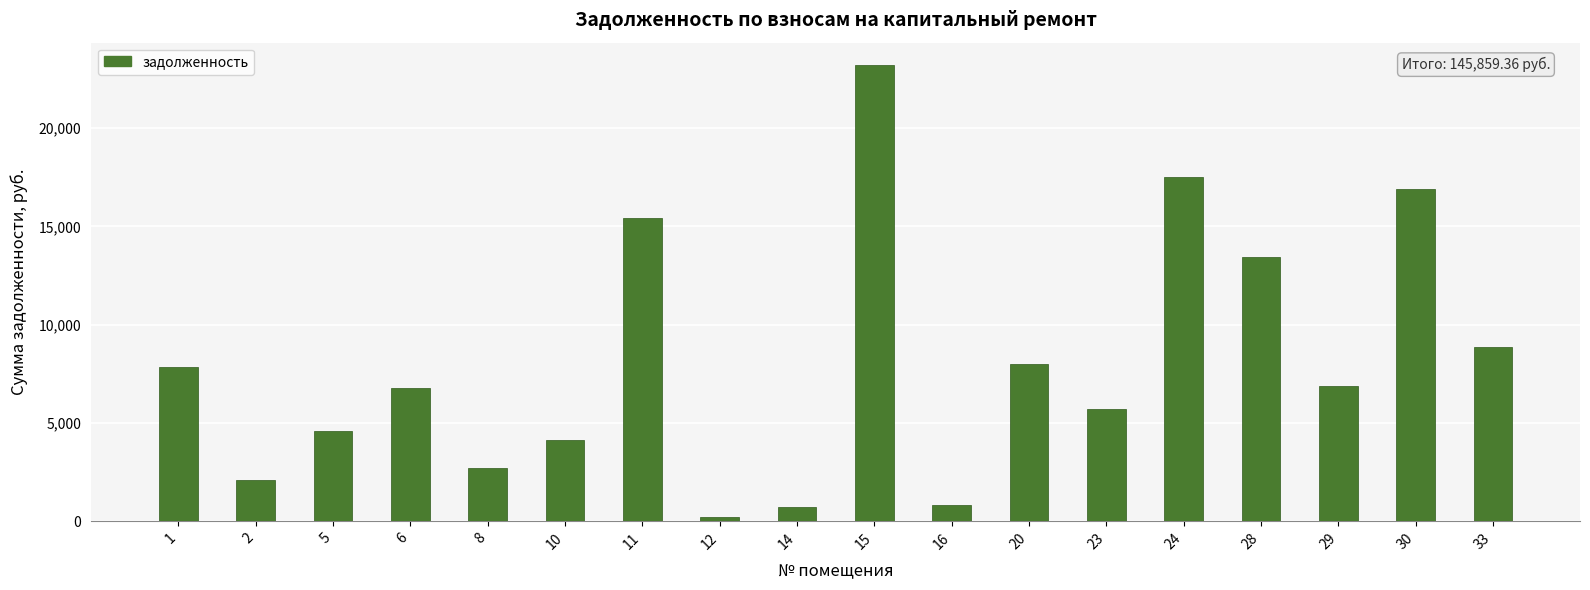

What is the maximum value shown in the chart?

23185.7